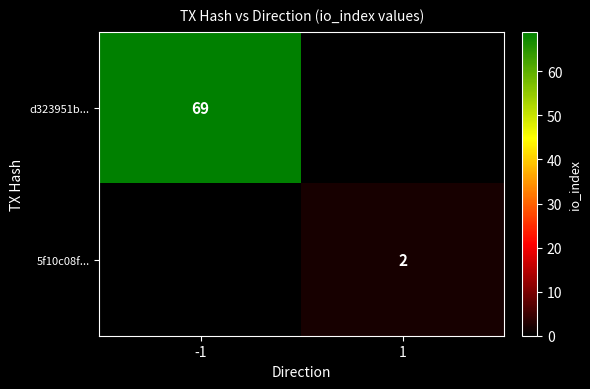

True or false: d323951b... has a value of 16 at -1.

False